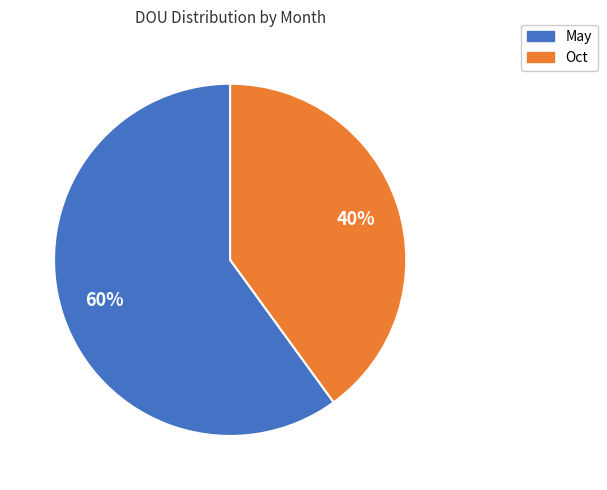

To the nearest percent, what is the difference between the Oct and May slice percentages?

20%